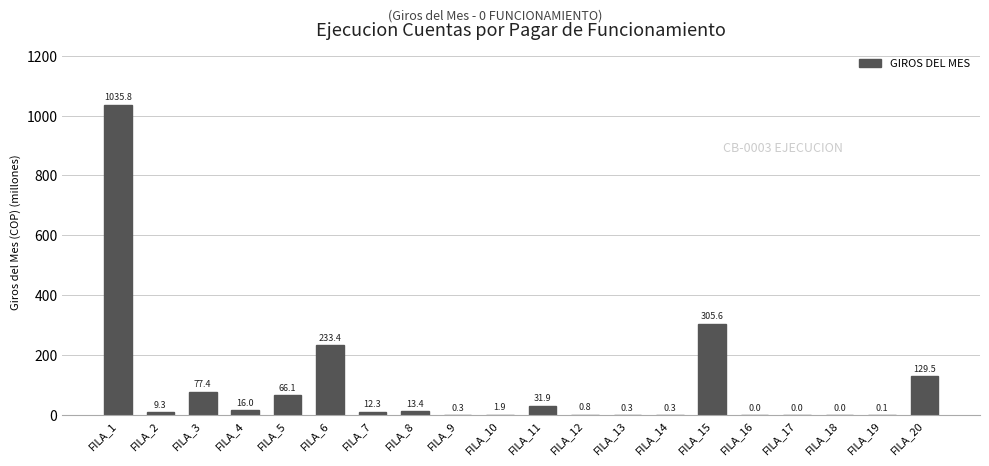

What is the average value?

96.7